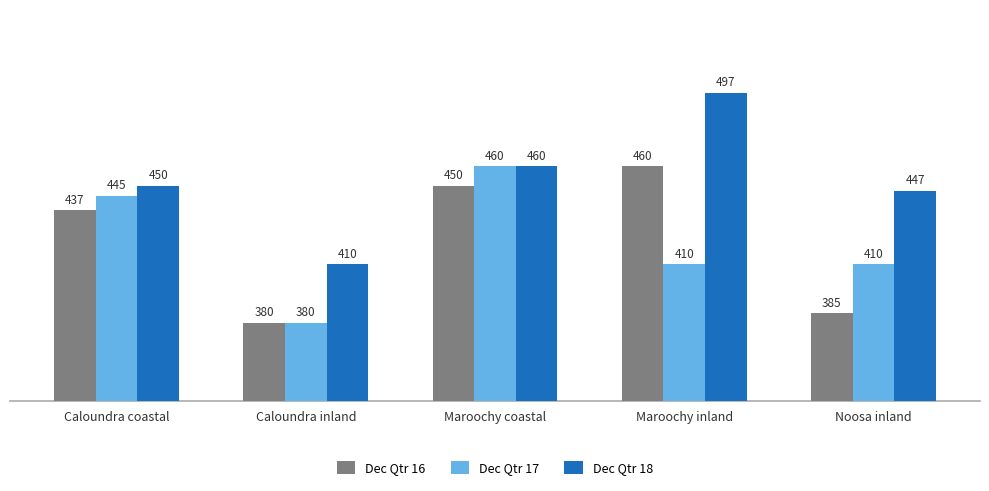

True or false: Dec Qtr 18 has a value of 675.7 at Caloundra inland.

False